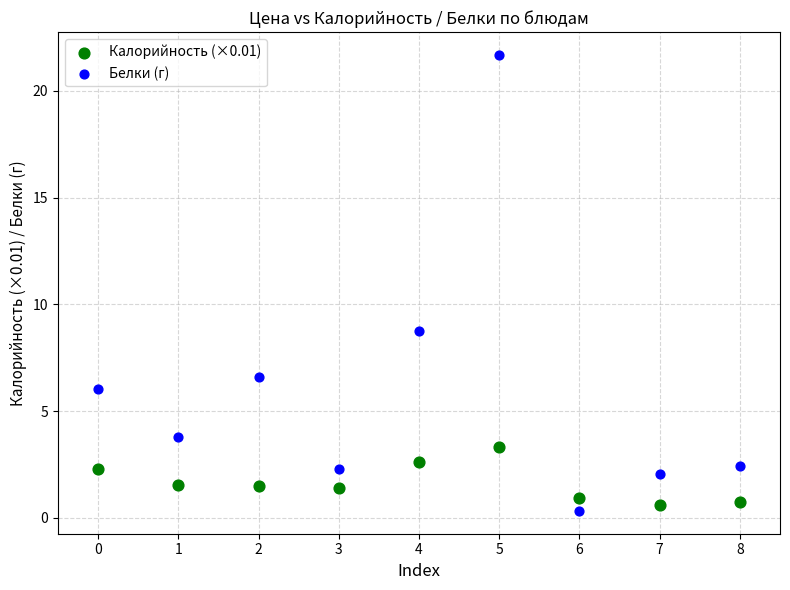

Which series reaches the maximum Y coordinate?

Белки (г)